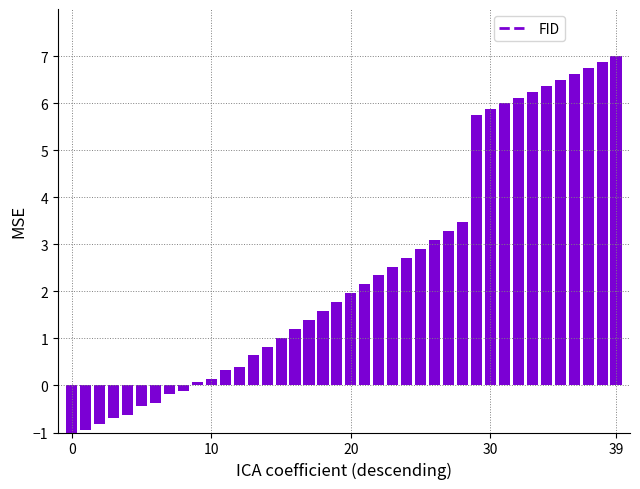

What is the average value?

2.5